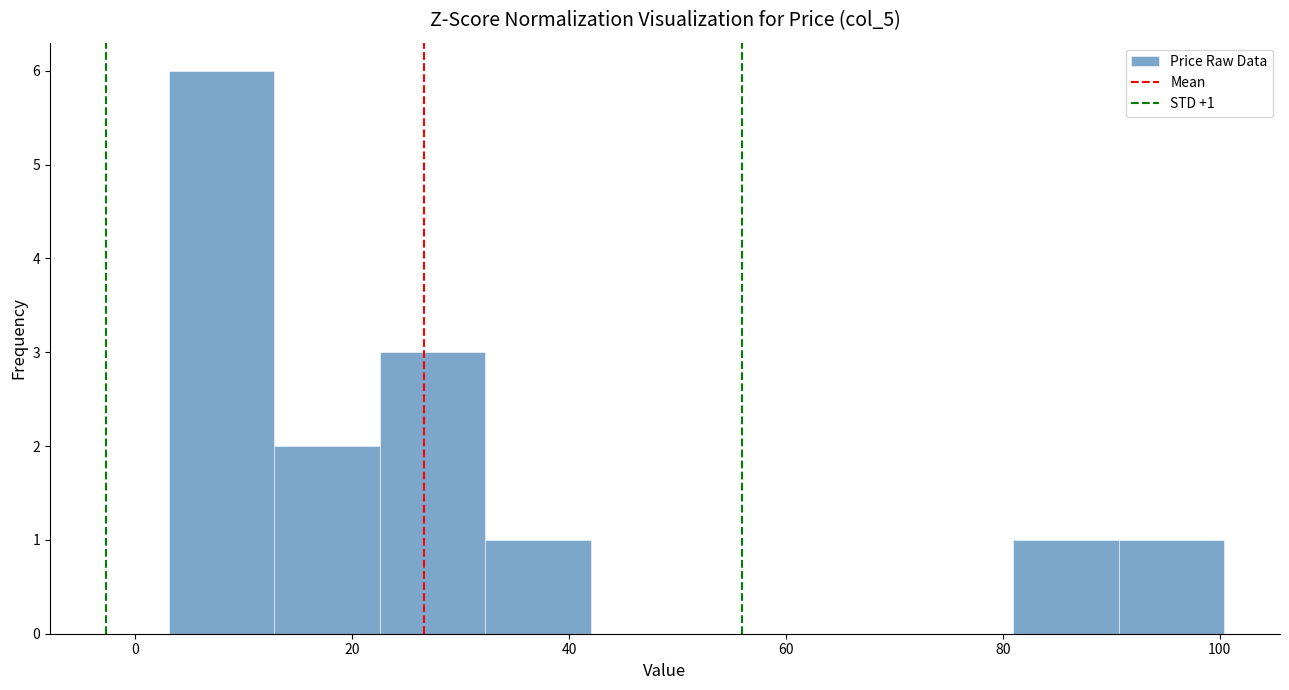

Which range on the x-axis has the tallest bar?

4 to 12